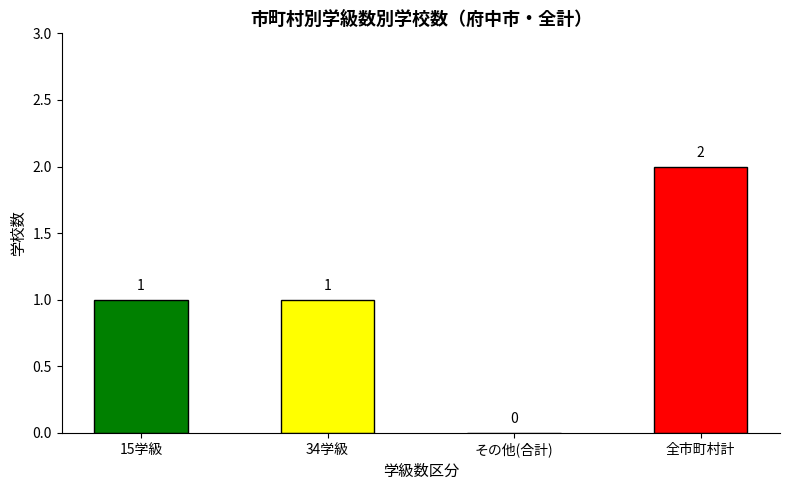

Reading left to right, extract all data points from this chart.

15学級=1	34学級=1	その他(合計)=0	全市町村計=2